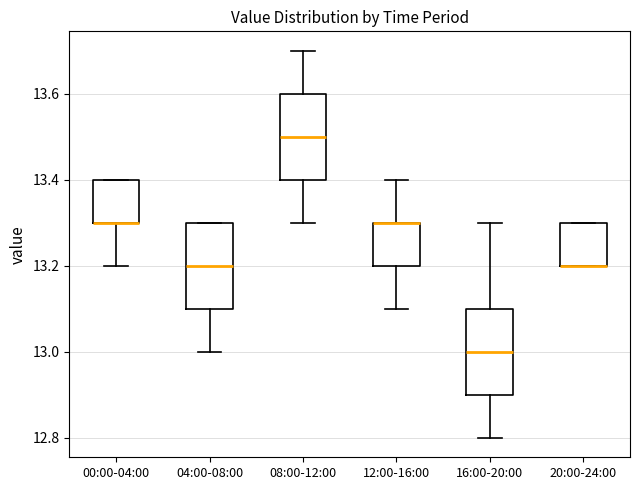

Where is the lower edge of the box for 08:00-12:00 on the y-axis? The values are not printed on the chart, so give them approximately, as read against the axis.

13.4